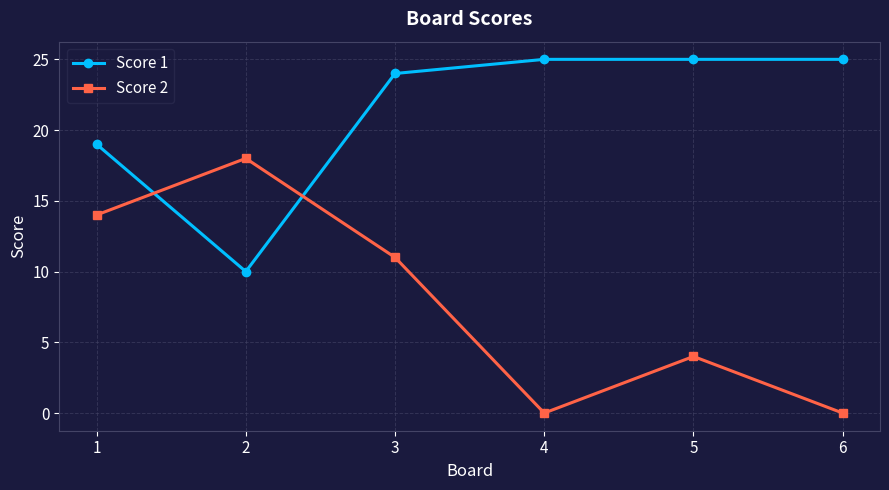

What is the difference between the maximum and minimum values in the Score 1 series?

15